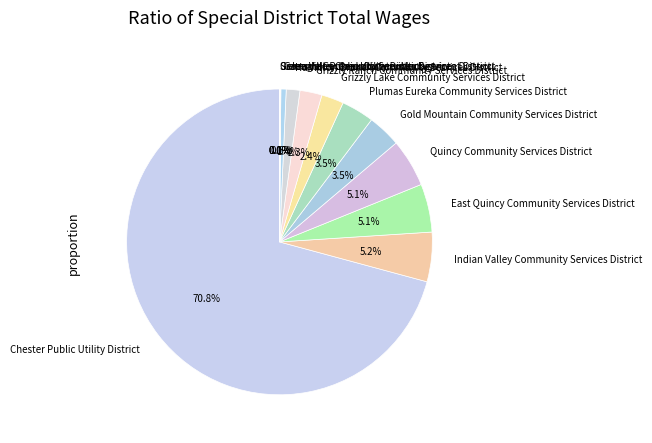

Which has a higher value, Greenhorn Creek Community Services District or Chester Public Utility District?

Chester Public Utility District